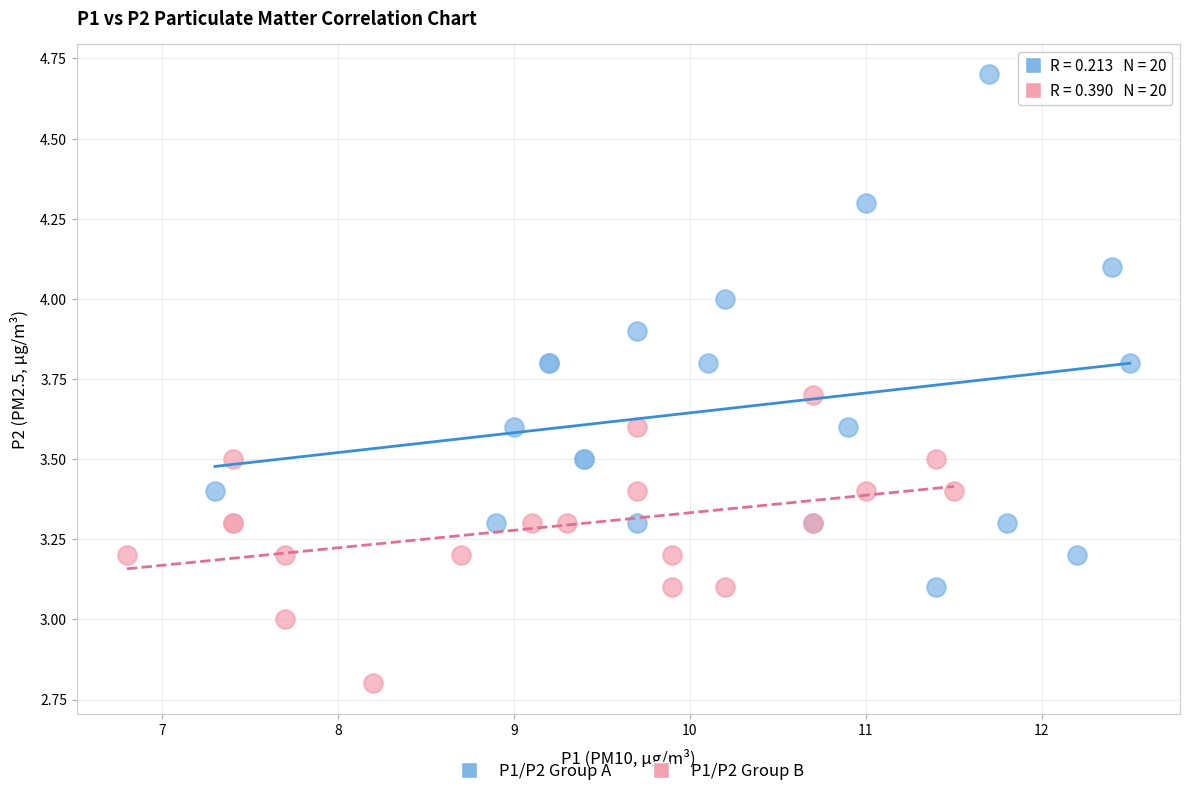

Which series contains the highest Y value?

P1/P2 Group A